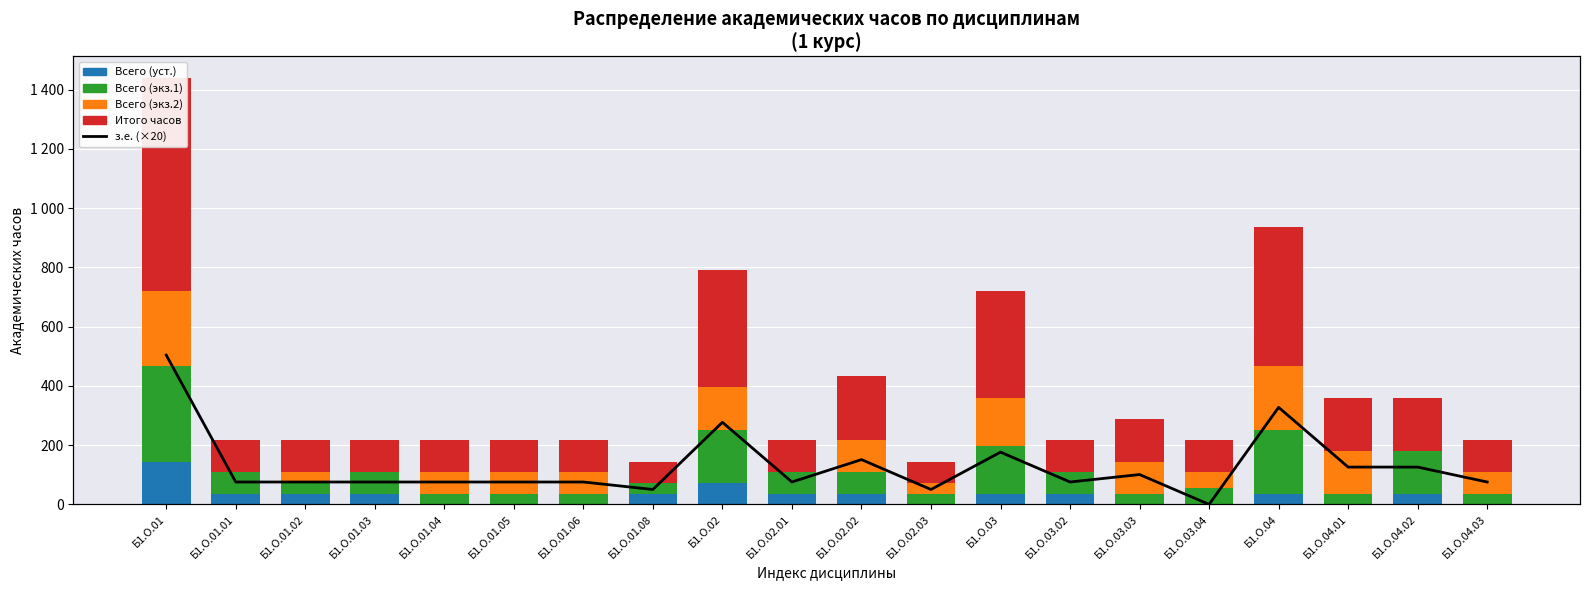

At which label does Всего (экз.1) first exceed 72?

Б1.О.01